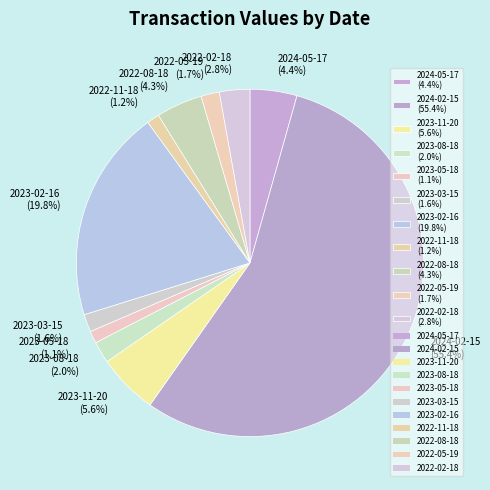

Count the number of slices in the pie.

11